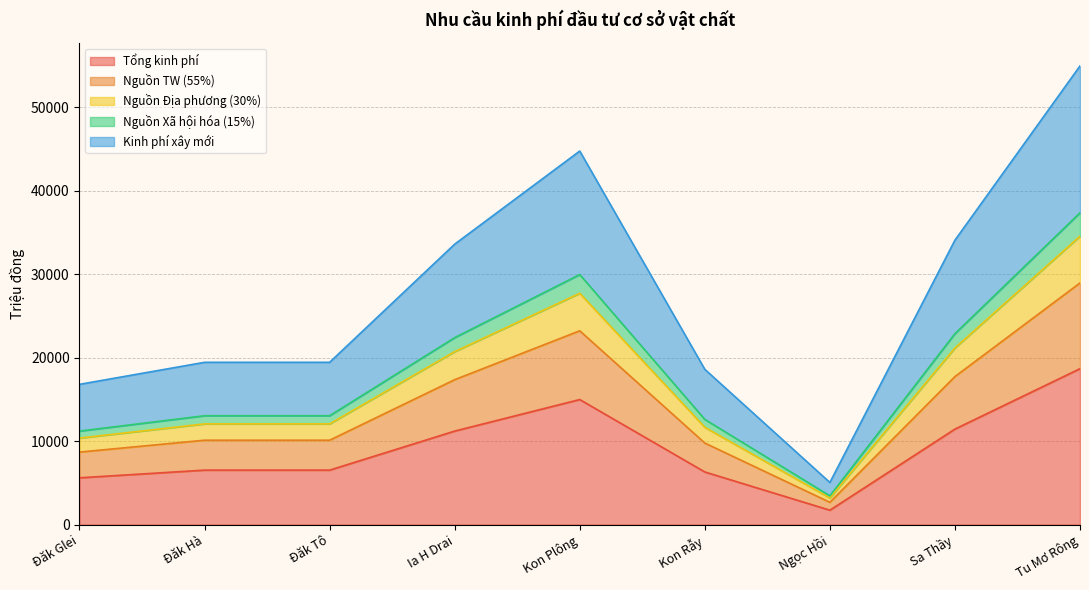

True or false: Nguồn Địa phương (30%) and Kinh phí xây mới intersect in this chart.

False